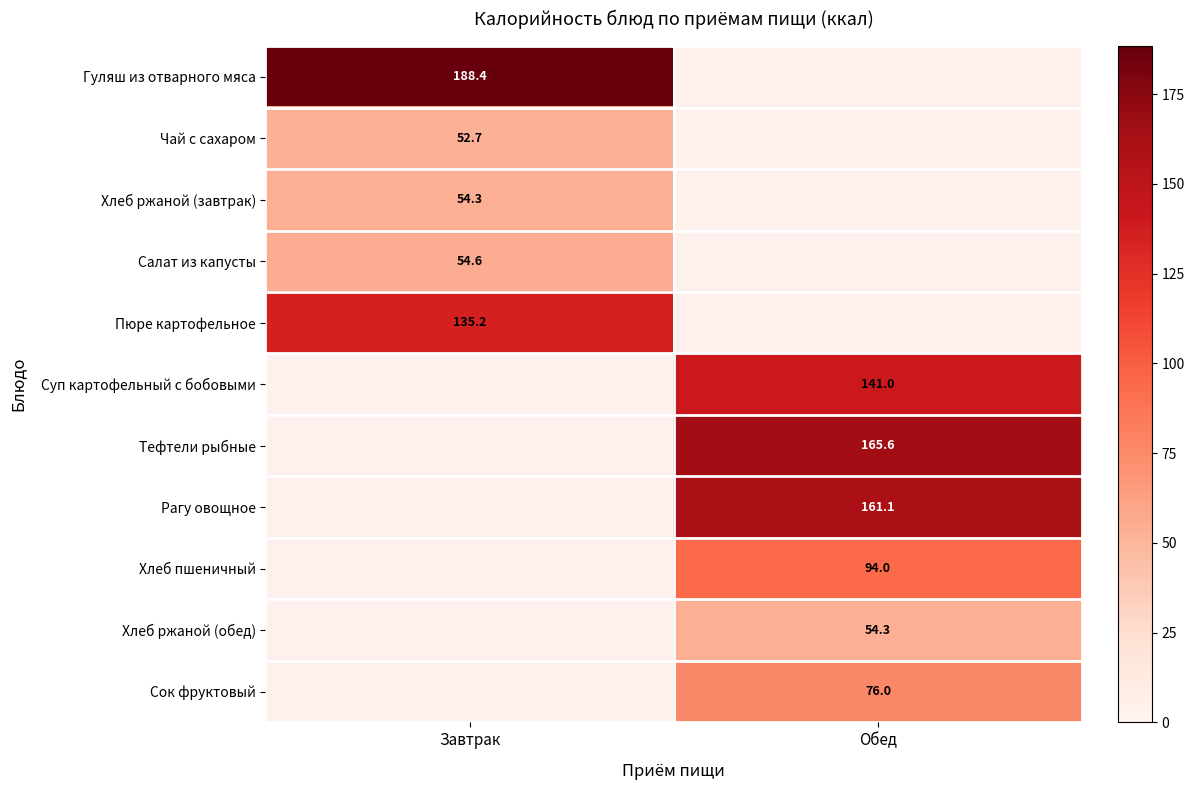

Which label corresponds to the smallest value in the chart?

Завтрак